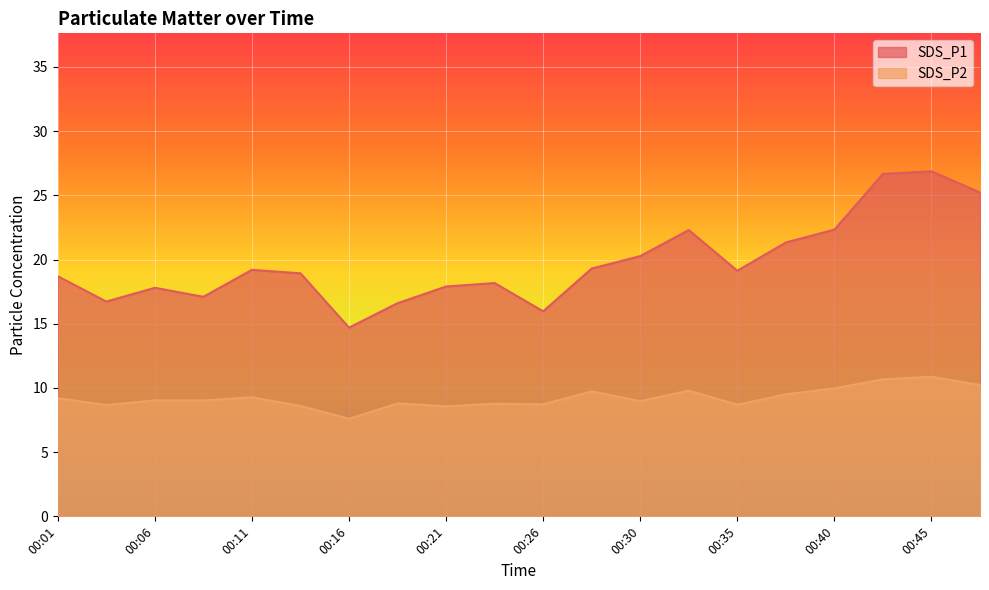

At which label does SDS_P2 first exceed 9?

00:01